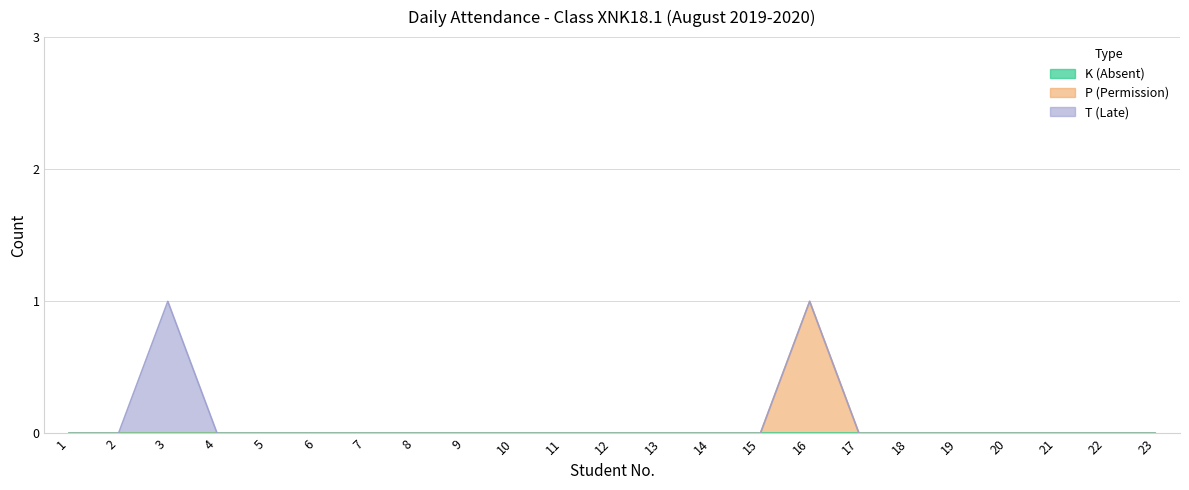

True or false: P (Permission) has a value of 0 at 20.

True